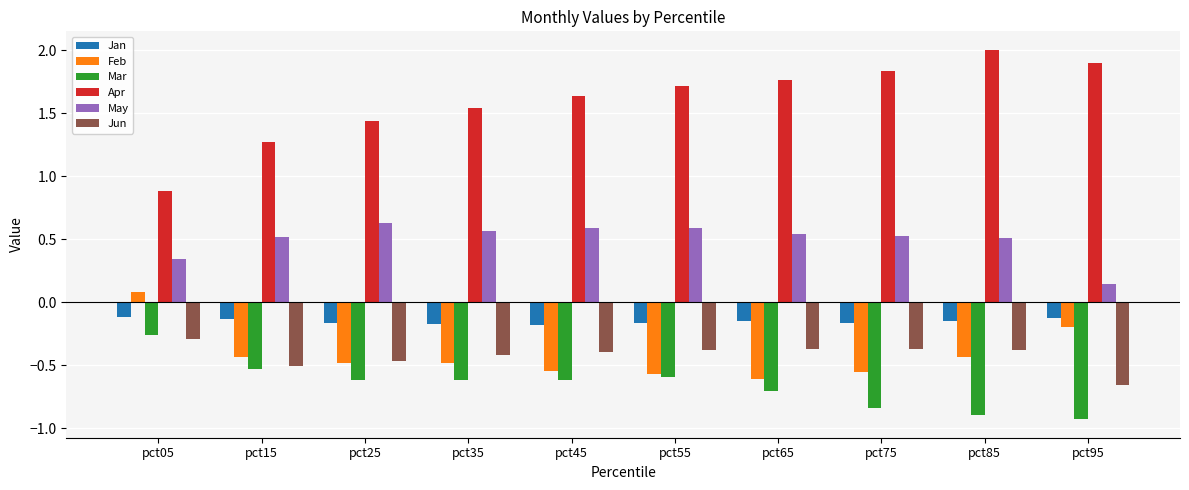

What is the sum of all Mar values?

-6.6